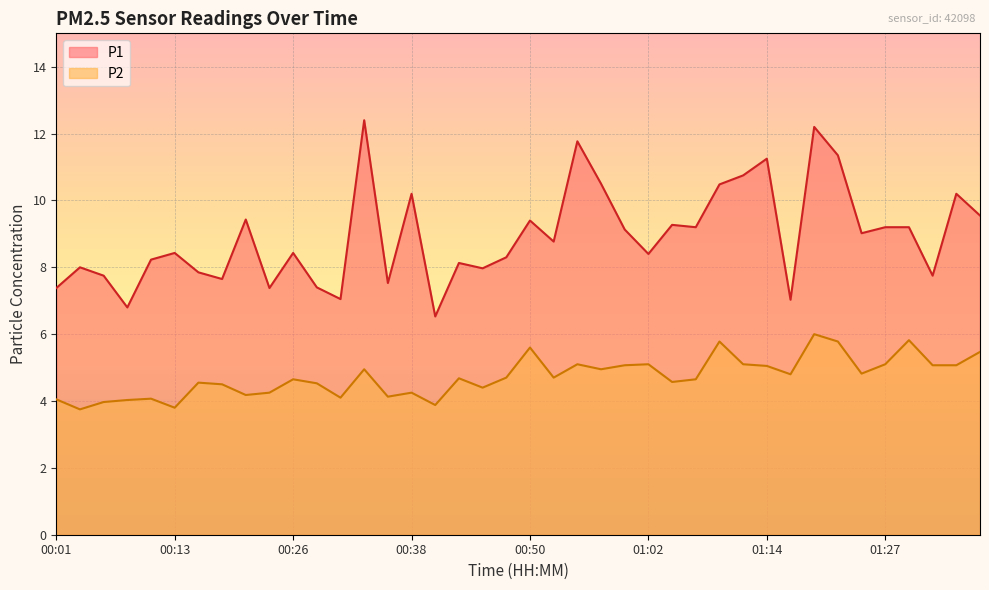

Rank the categories by P2 value from lowest to highest.

00:03, 00:13, 00:40, 00:06, 00:08, 00:01, 00:11, 00:30, 00:35, 00:21, 00:23, 00:38, 00:45, 00:18, 00:28, 00:16, 01:05, 00:26, 01:07, 00:43, 00:48, 00:53, 01:17, 01:24, 00:33, 00:57, 01:14, 01:00, 01:31, 01:34, 00:55, 01:02, 01:12, 01:27, 01:36, 00:50, 01:10, 01:22, 01:29, 01:19